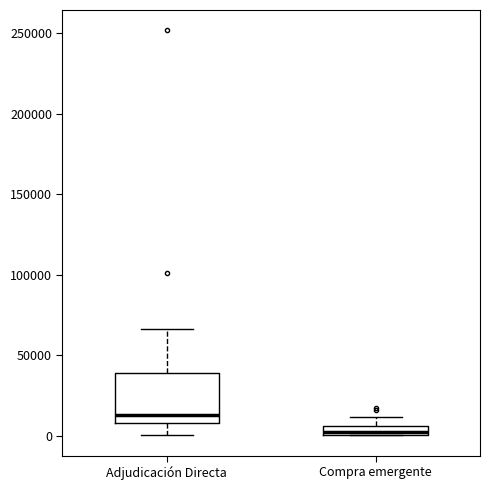

Which box's median line is the highest?

Adjudicación Directa